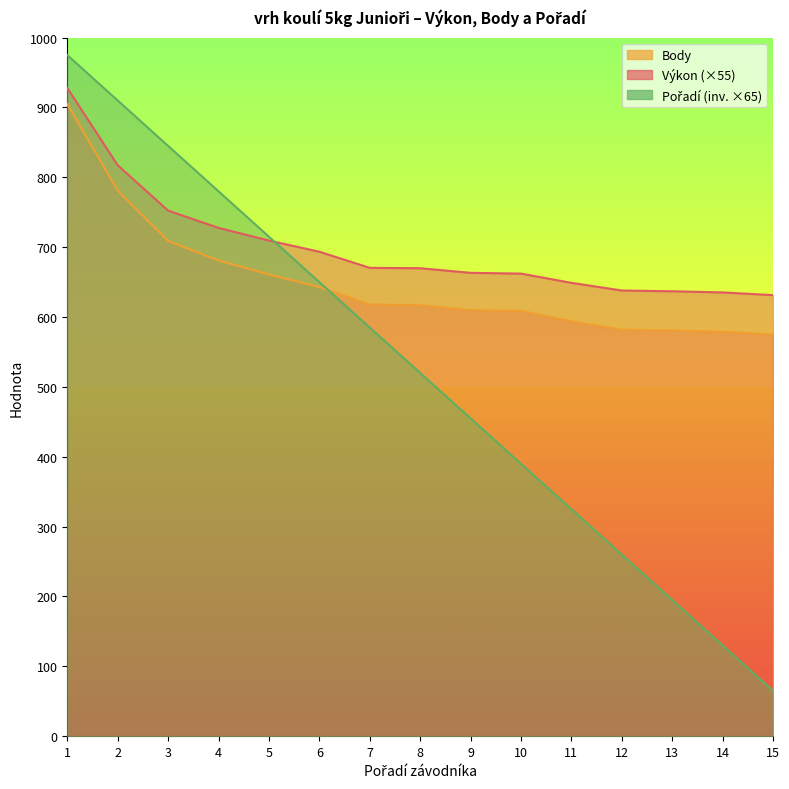

How many lines are shown in the chart?

3